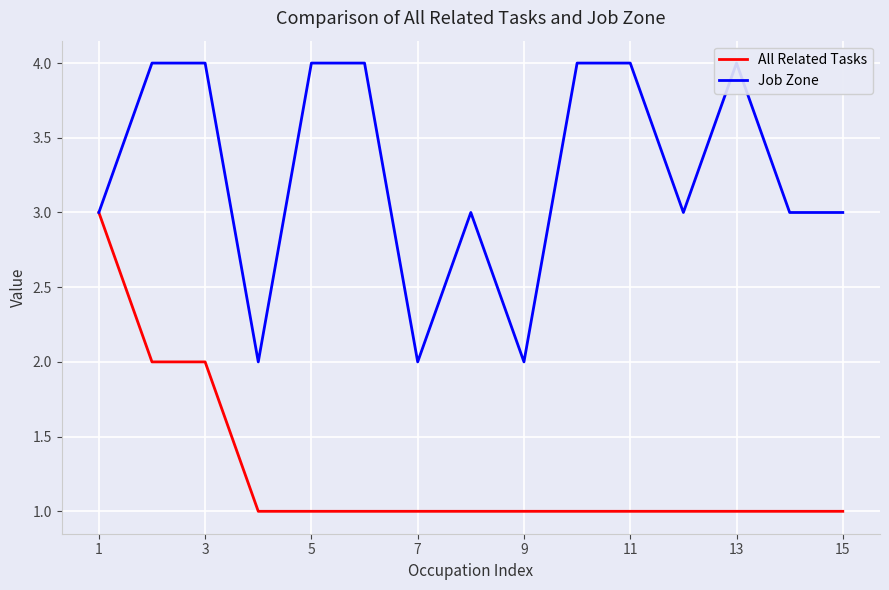

How many values in the Job Zone series are below 3?

3